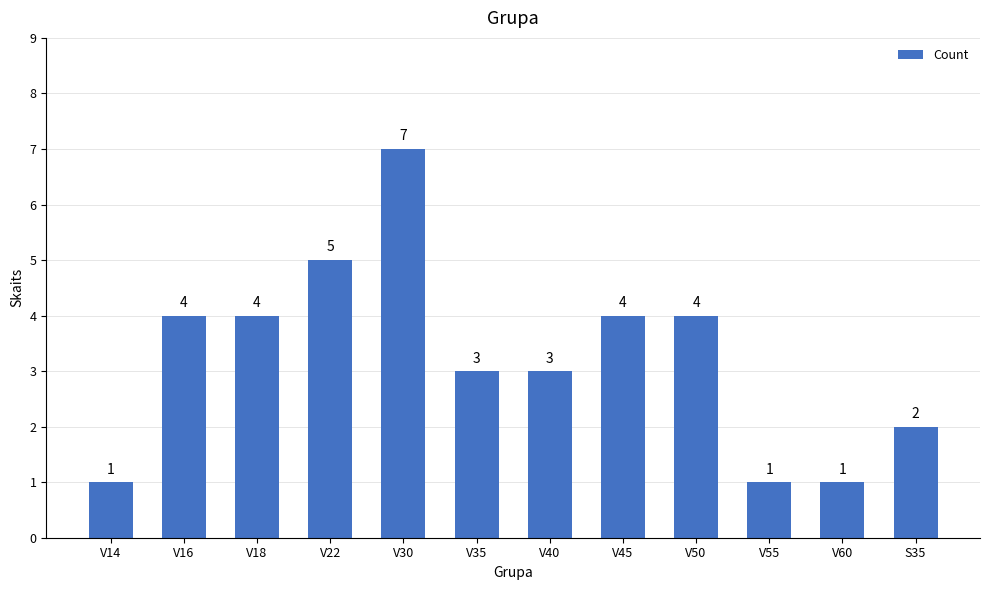

Count the number of data series in this chart.

1